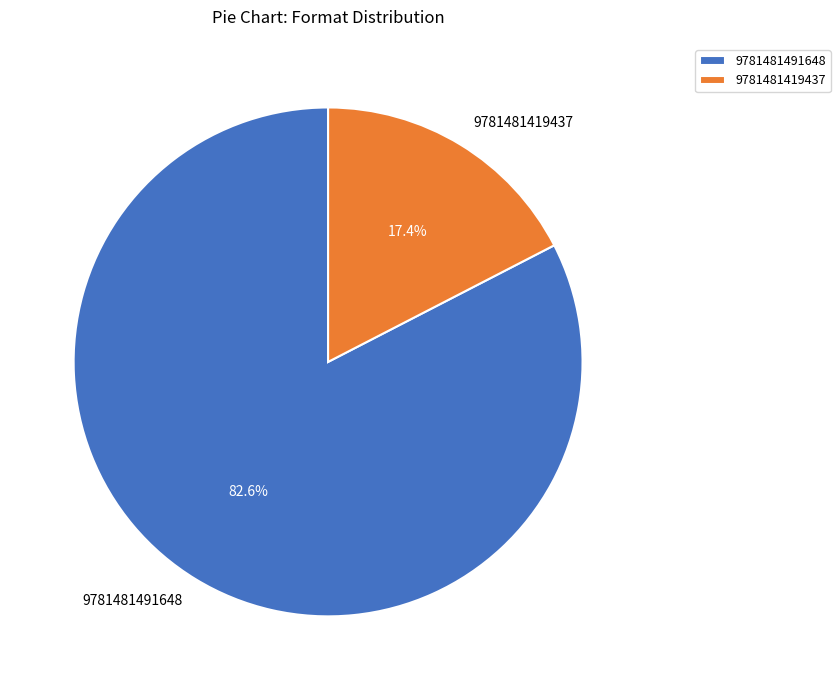

Which category has the biggest portion of the pie?

9781481491648